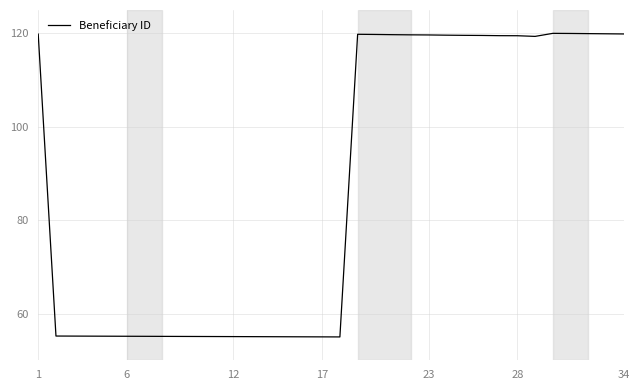

Does the chart display data point markers on the line(s)?

No